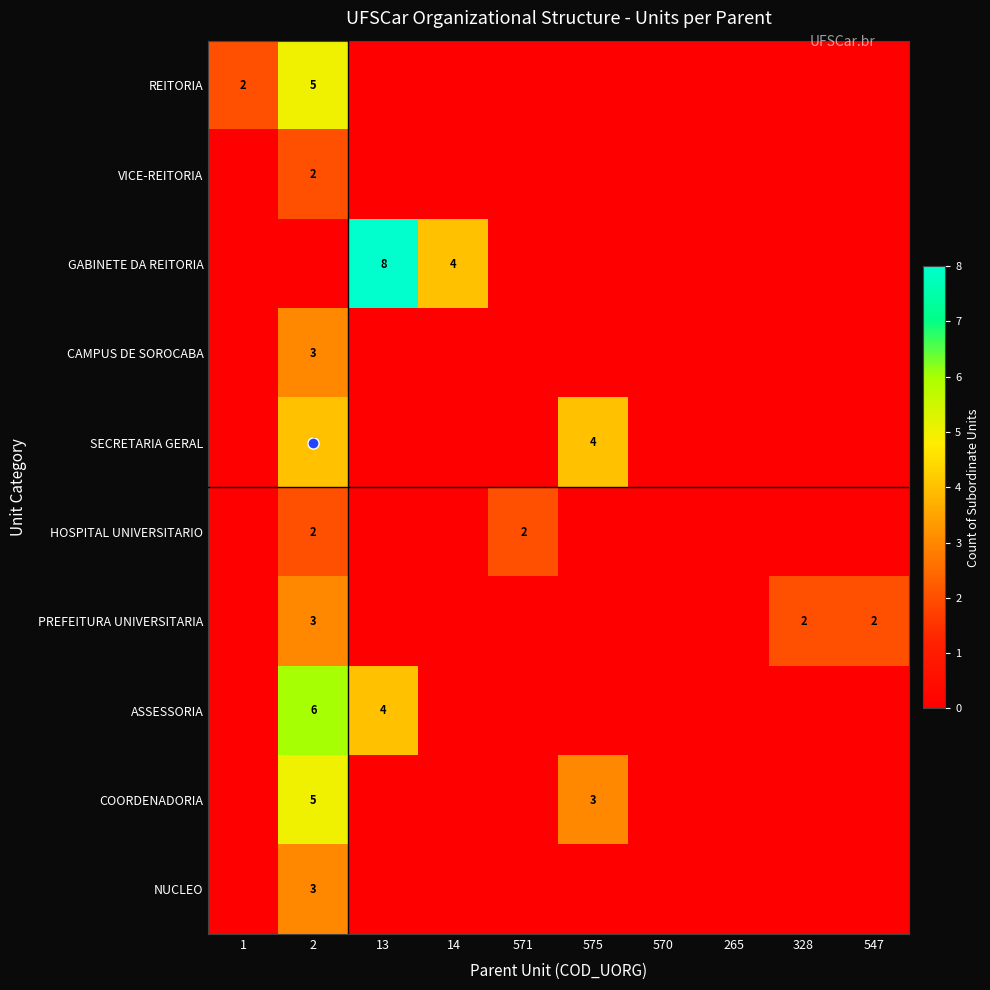

How many values in GABINETE DA REITORIA are above zero?

2